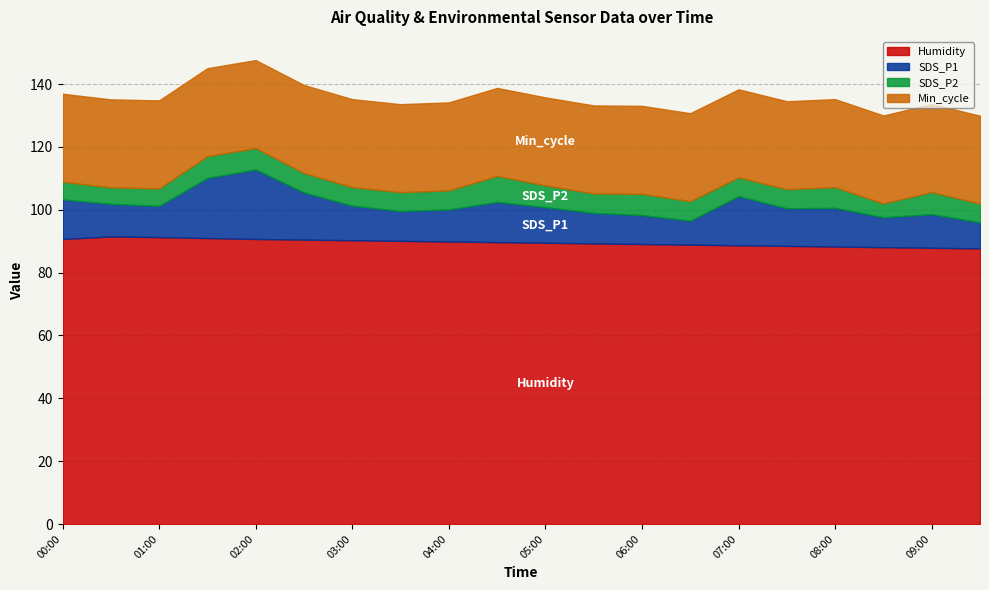

What is the average value of the SDS_P2 series?

6.2